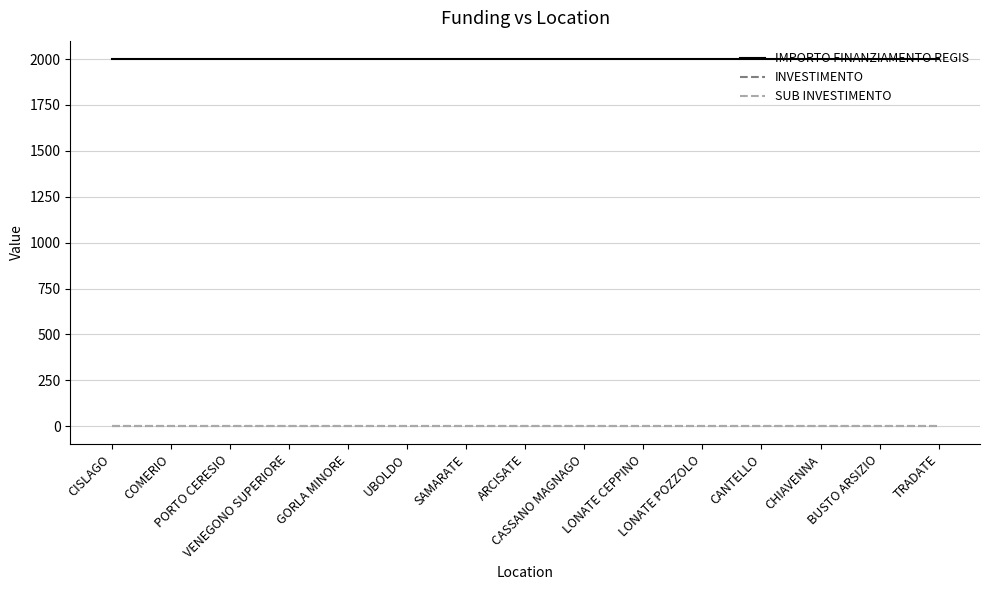

What is the label of the 8th point from the left?

ARCISATE